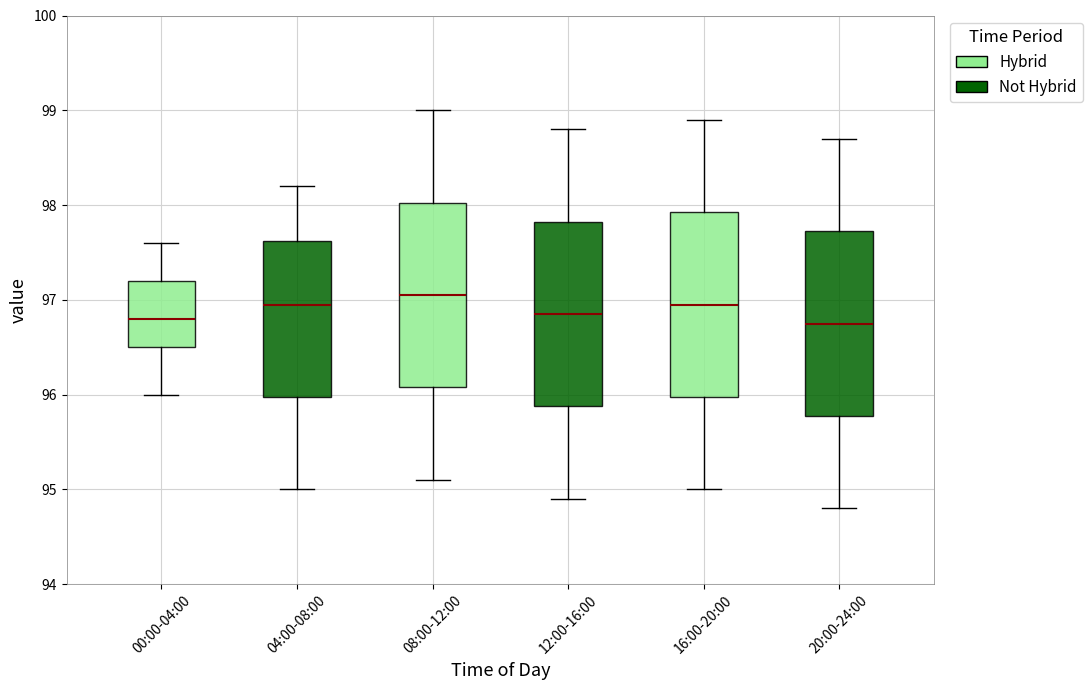

Where is the upper edge of the box for 16:00-20:00 on the y-axis? The values are not printed on the chart, so give them approximately, as read against the axis.

97.9